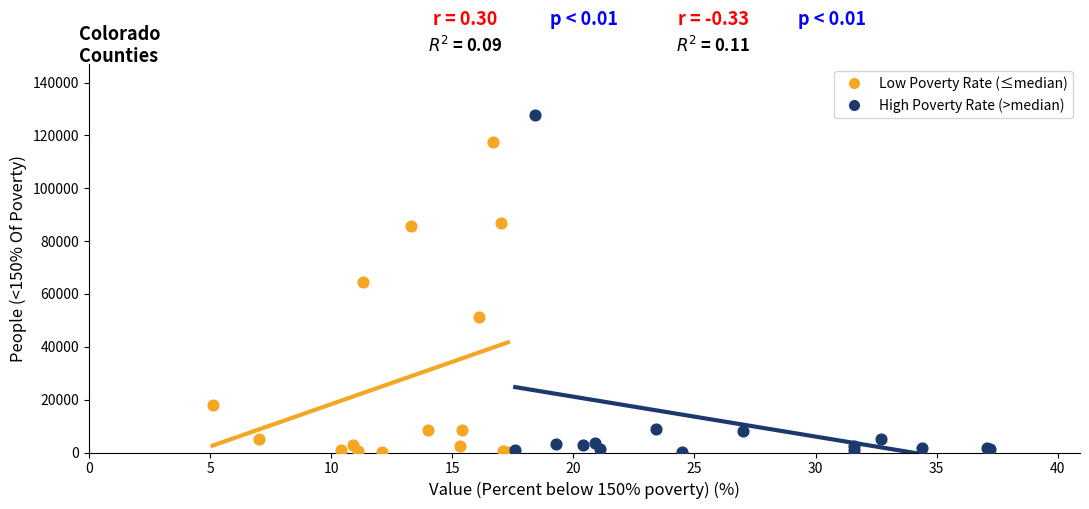

Which series reaches the maximum Y coordinate?

High Poverty Rate (>median)